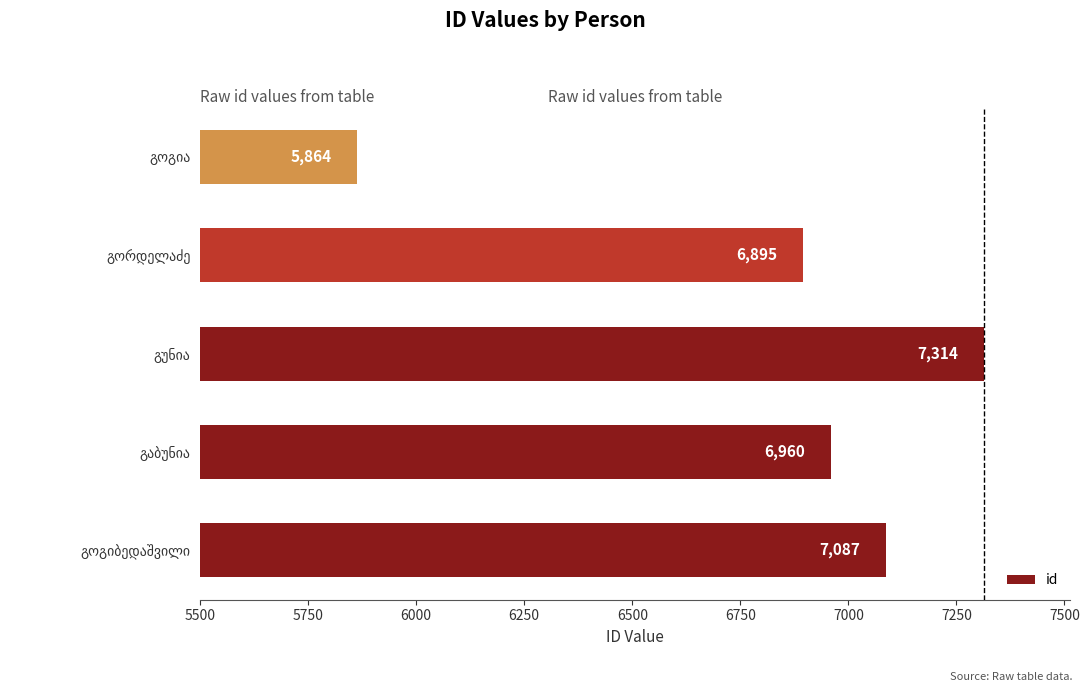

What is the sum of all values?

34120